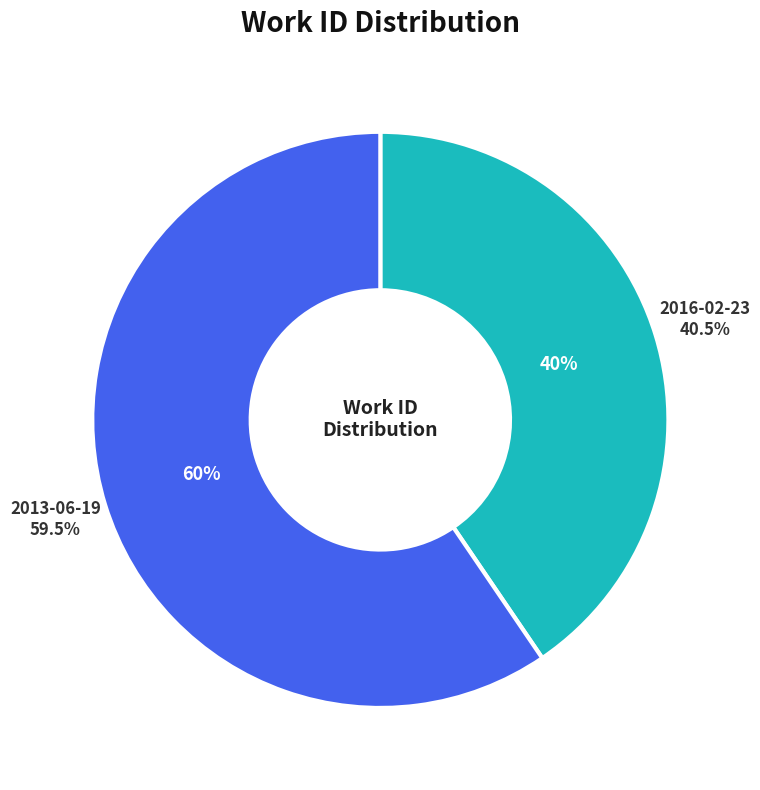

What is the change in value from 2016-02-23 to 2013-06-19?

+2388